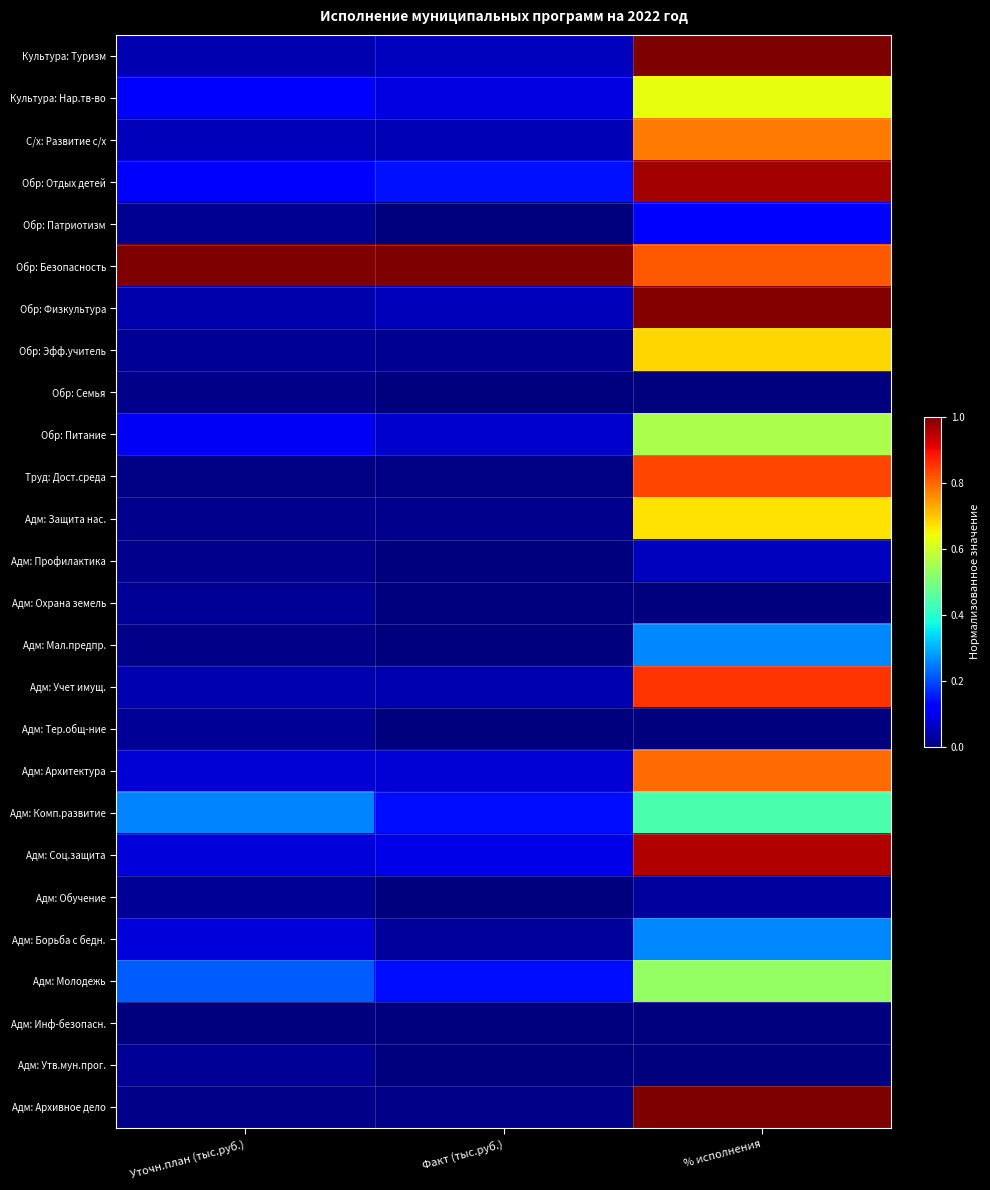

Reading right to left, extract all data points from this chart.

Культура: Туризм: % исполнения=1.0	Факт (тыс.руб.)=0.1	Уточн.план (тыс.руб.)=0.0
Культура: Нар.тв-во: % исполнения=0.6	Факт (тыс.руб.)=0.1	Уточн.план (тыс.руб.)=0.1
С/х: Развитие с/х: % исполнения=0.8	Факт (тыс.руб.)=0.0	Уточн.план (тыс.руб.)=0.1
Обр: Отдых детей: % исполнения=1.0	Факт (тыс.руб.)=0.1	Уточн.план (тыс.руб.)=0.1
Обр: Патриотизм: % исполнения=0.1	Факт (тыс.руб.)=0.0	Уточн.план (тыс.руб.)=0.0
Обр: Безопасность: % исполнения=0.8	Факт (тыс.руб.)=1.0	Уточн.план (тыс.руб.)=1.0
Обр: Физкультура: % исполнения=1.0	Факт (тыс.руб.)=0.1	Уточн.план (тыс.руб.)=0.0
Обр: Эфф.учитель: % исполнения=0.7	Факт (тыс.руб.)=0.0	Уточн.план (тыс.руб.)=0.0
Обр: Семья: % исполнения=0.0	Факт (тыс.руб.)=0.0	Уточн.план (тыс.руб.)=0.0
Обр: Питание: % исполнения=0.6	Факт (тыс.руб.)=0.1	Уточн.план (тыс.руб.)=0.1
Труд: Дост.среда: % исполнения=0.8	Факт (тыс.руб.)=0.0	Уточн.план (тыс.руб.)=0.0
Адм: Защита нас.: % исполнения=0.7	Факт (тыс.руб.)=0.0	Уточн.план (тыс.руб.)=0.0
Адм: Профилактика: % исполнения=0.1	Факт (тыс.руб.)=0.0	Уточн.план (тыс.руб.)=0.0
Адм: Охрана земель: % исполнения=0.0	Факт (тыс.руб.)=0.0	Уточн.план (тыс.руб.)=0.0
Адм: Мал.предпр.: % исполнения=0.3	Факт (тыс.руб.)=0.0	Уточн.план (тыс.руб.)=0.0
Адм: Учет имущ.: % исполнения=0.9	Факт (тыс.руб.)=0.0	Уточн.план (тыс.руб.)=0.0
Адм: Тер.общ-ние: % исполнения=0.0	Факт (тыс.руб.)=0.0	Уточн.план (тыс.руб.)=0.0
Адм: Архитектура: % исполнения=0.8	Факт (тыс.руб.)=0.1	Уточн.план (тыс.руб.)=0.1
Адм: Комп.развитие: % исполнения=0.4	Факт (тыс.руб.)=0.1	Уточн.план (тыс.руб.)=0.3
Адм: Соц.защита: % исполнения=1.0	Факт (тыс.руб.)=0.1	Уточн.план (тыс.руб.)=0.1
Адм: Обучение: % исполнения=0.0	Факт (тыс.руб.)=0.0	Уточн.план (тыс.руб.)=0.0
Адм: Борьба с бедн.: % исполнения=0.3	Факт (тыс.руб.)=0.0	Уточн.план (тыс.руб.)=0.1
Адм: Молодежь: % исполнения=0.5	Факт (тыс.руб.)=0.1	Уточн.план (тыс.руб.)=0.2
Адм: Инф-безопасн.: % исполнения=0.0	Факт (тыс.руб.)=0.0	Уточн.план (тыс.руб.)=0.0
Адм: Утв.мун.прог.: % исполнения=0.0	Факт (тыс.руб.)=0.0	Уточн.план (тыс.руб.)=0.0
Адм: Архивное дело: % исполнения=1.0	Факт (тыс.руб.)=0.0	Уточн.план (тыс.руб.)=0.0